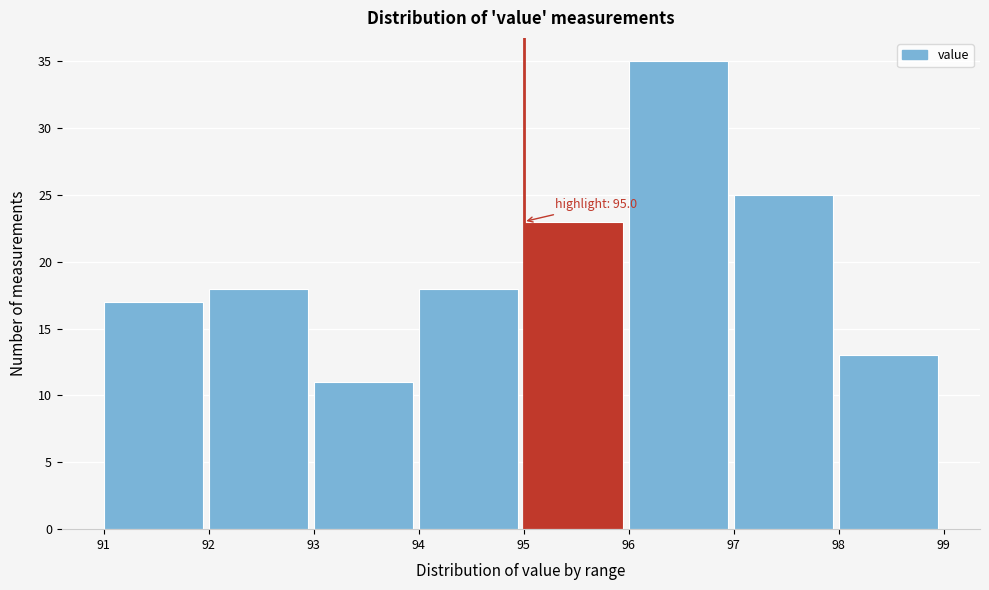

Over which range of the x-axis is the bar tallest?

96 to 97